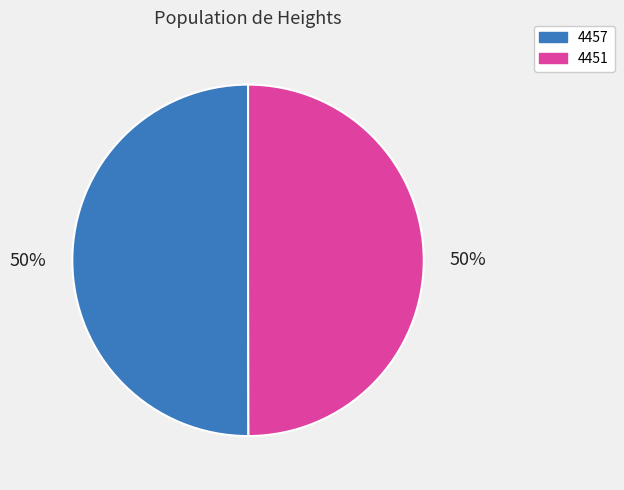

To the nearest percent, what percentage of the pie is 4457?

50%